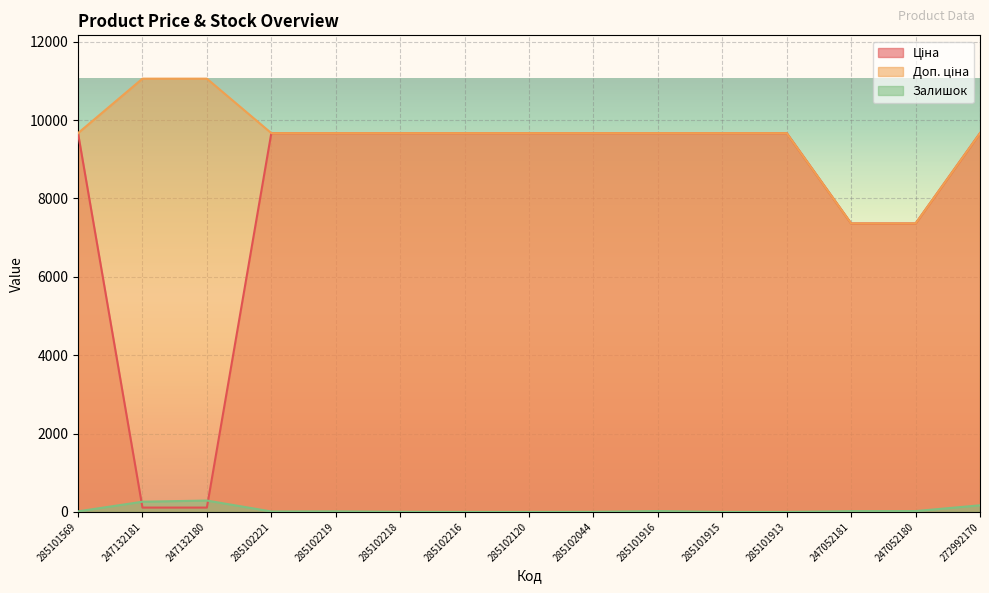

The Залишок series shows 260.0 at 247132181. True or false?

True